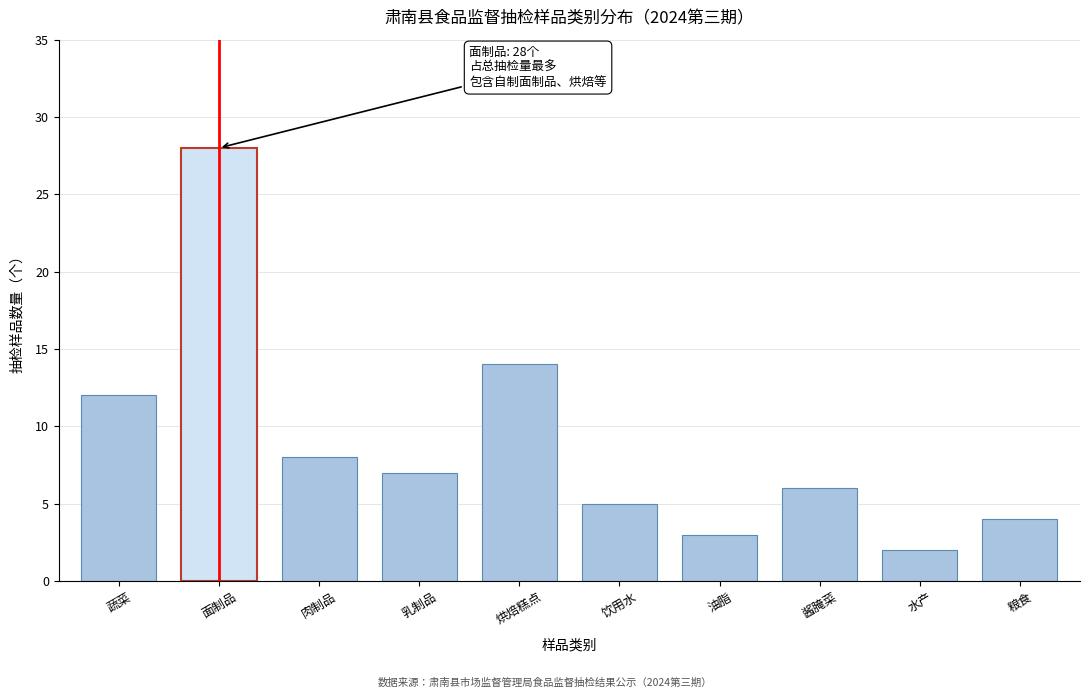

Reading left to right, list all the values displayed in this chart.

12	28	8	7	14	5	3	6	2	4